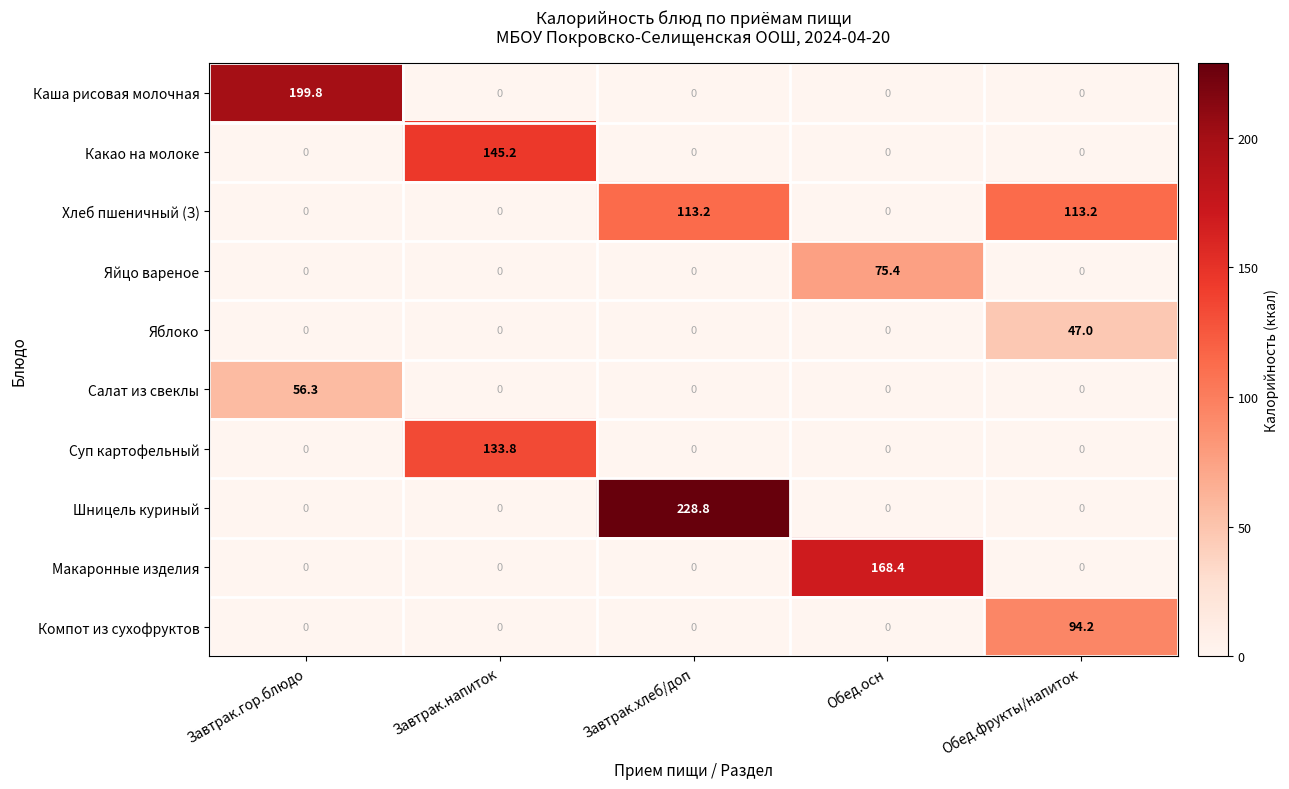

Between Завтрак.гор.блюдо and Завтрак.напиток, which series saw the biggest shift?

Каша рисовая молочная